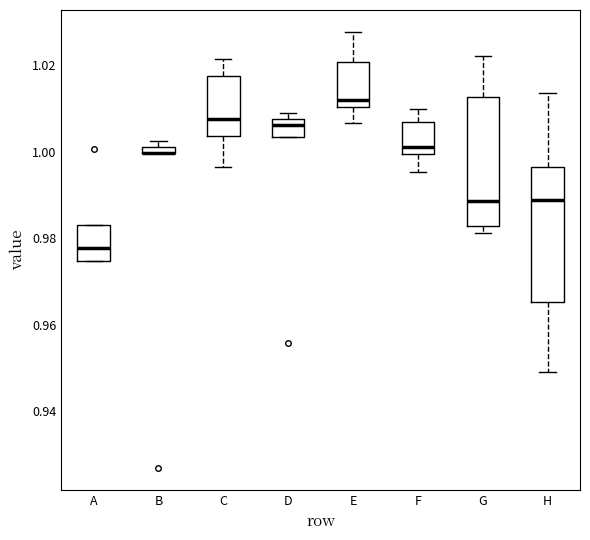

Where does the median line of the box for H sit on the y-axis? The values are not printed on the chart, so give them approximately, as read against the axis.

0.988